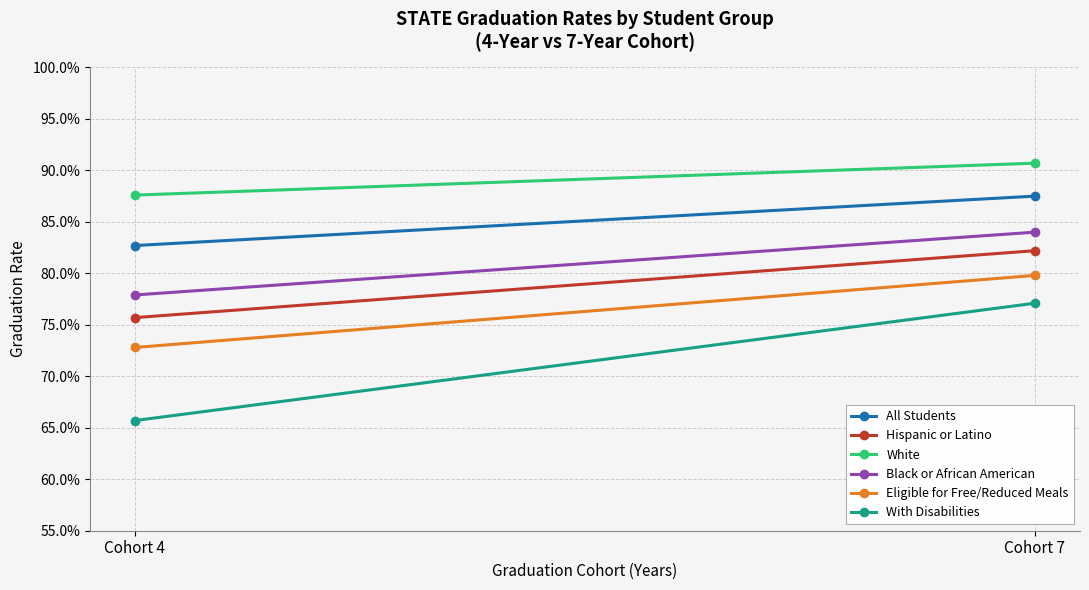

Reading left to right, what are all the values shown in this chart?

All Students: Cohort 4=0.8	Cohort 7=0.9
Hispanic or Latino: Cohort 4=0.8	Cohort 7=0.8
White: Cohort 4=0.9	Cohort 7=0.9
Black or African American: Cohort 4=0.8	Cohort 7=0.8
Eligible for Free/Reduced Meals: Cohort 4=0.7	Cohort 7=0.8
With Disabilities: Cohort 4=0.7	Cohort 7=0.8